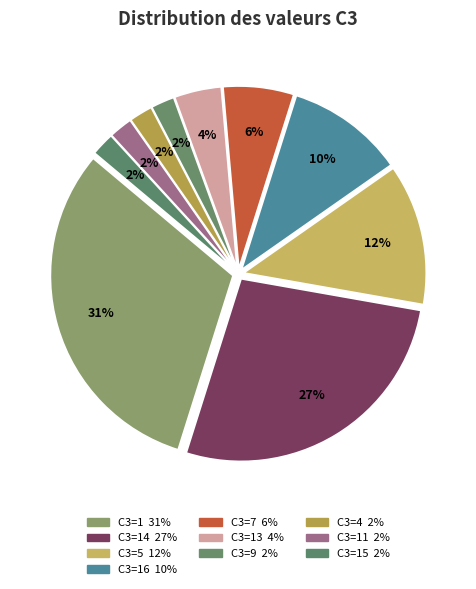

How many segments does this pie chart have?

10